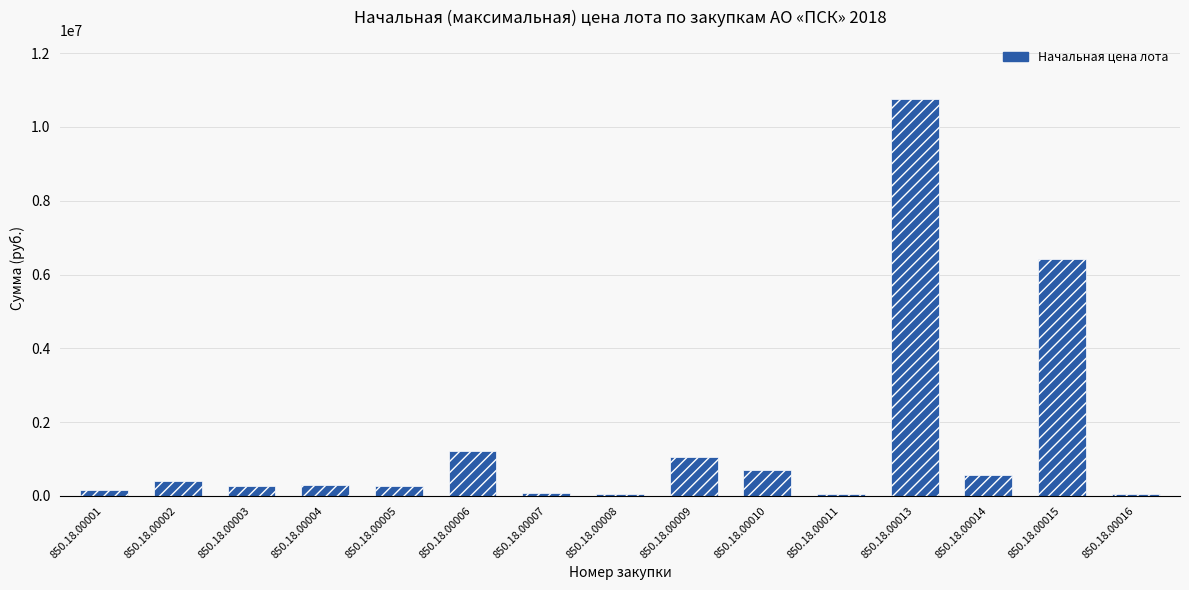

How many bars are there in total?

15